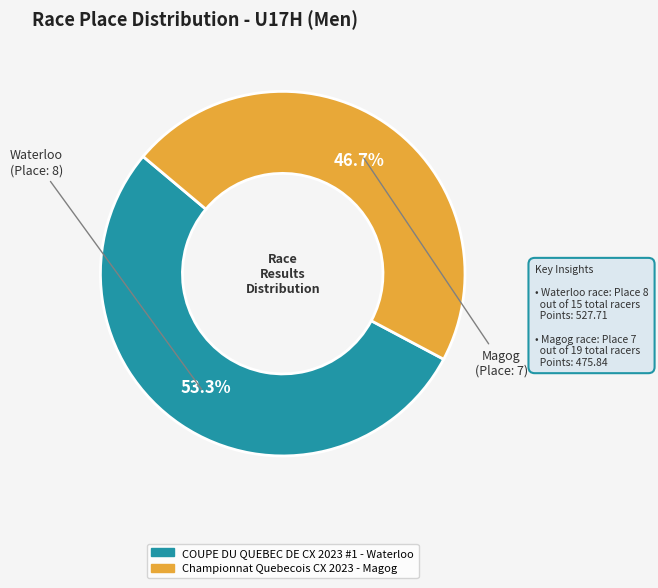

Count the number of slices in the pie.

2